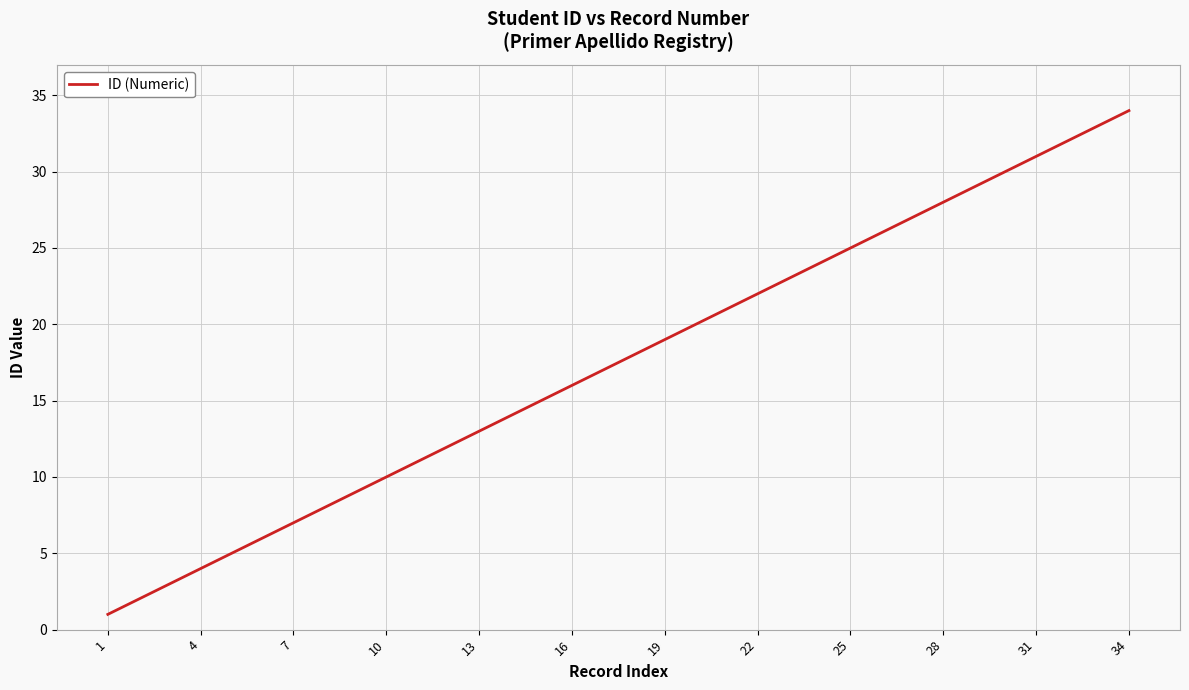

True or false: there are more than 1 points higher than both neighbors.

False